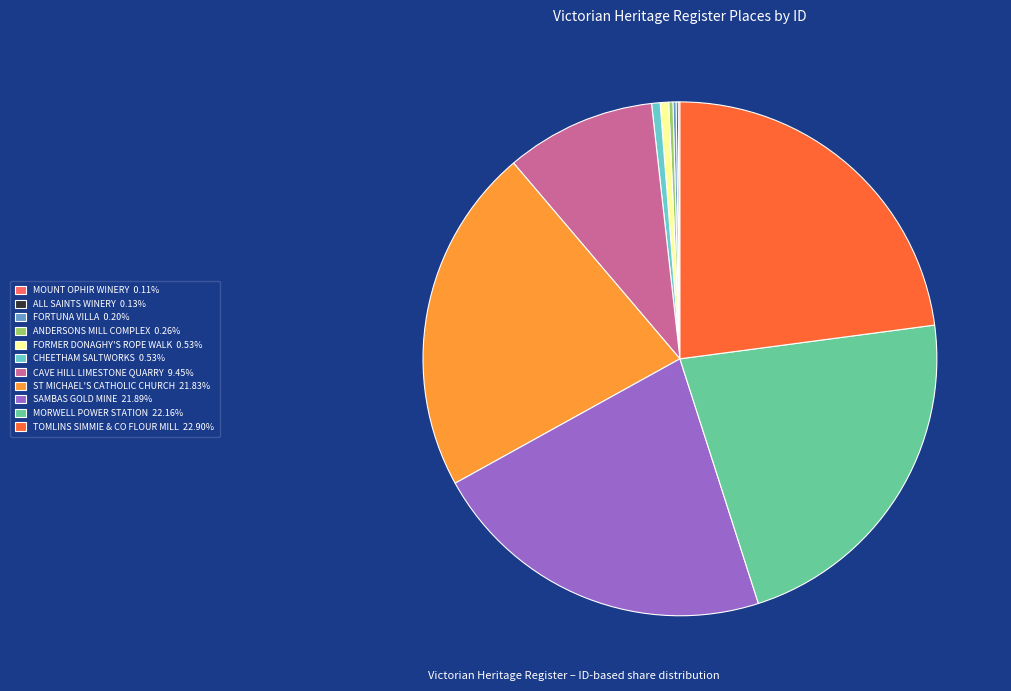

What is the largest slice in the pie chart?

TOMLINS SIMMIE & CO FLOUR MILL